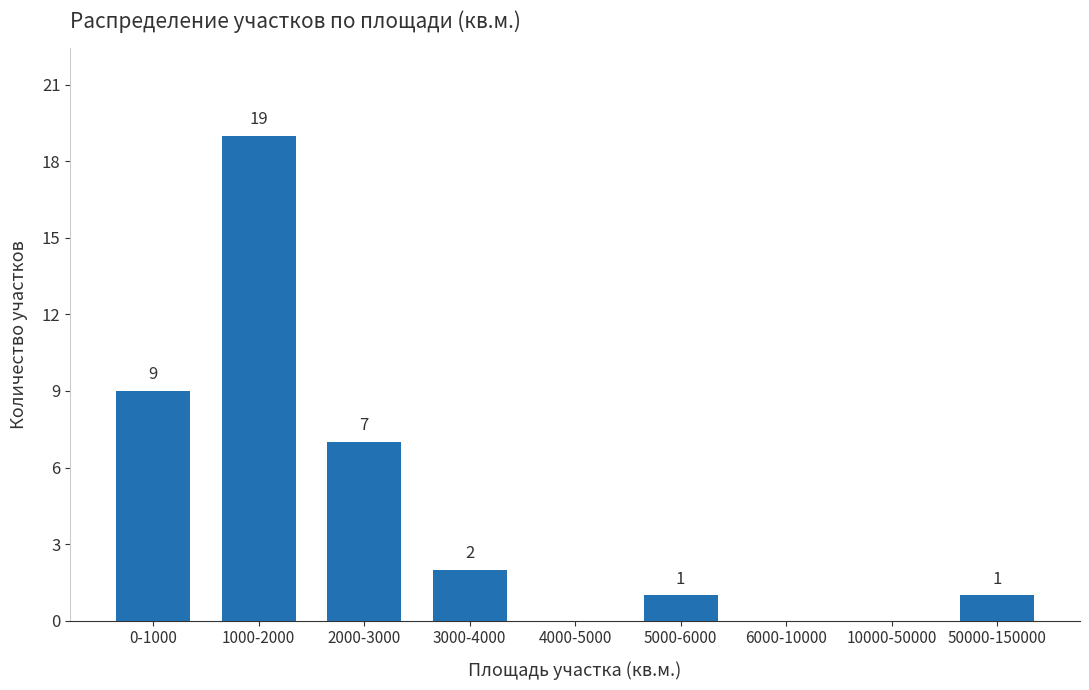

Reading right to left, what are all the values shown in this chart?

50000-150000=1	10000-50000=0	6000-10000=0	5000-6000=1	4000-5000=0	3000-4000=2	2000-3000=7	1000-2000=19	0-1000=9